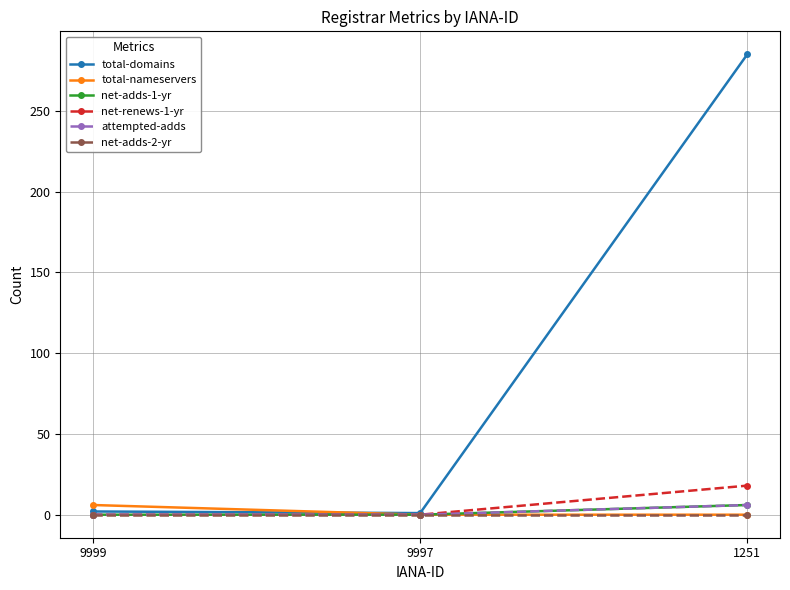

At which label is total-nameservers closest to 3?

9999